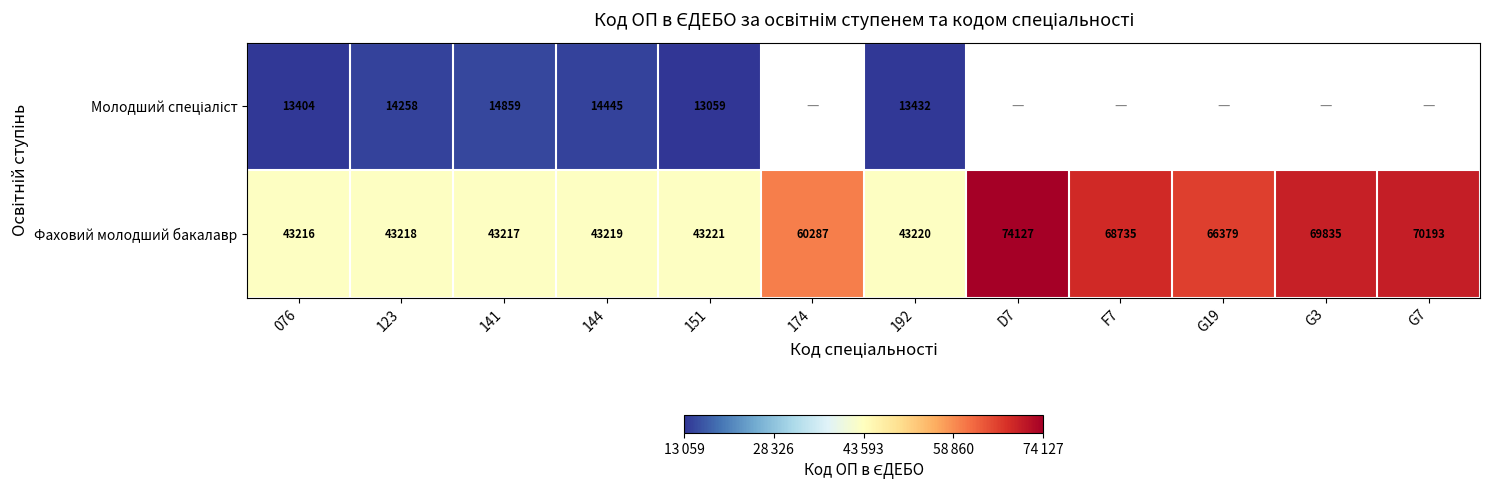

Is it true that Фаховий молодший бакалавр equals 59540 at 076?

False